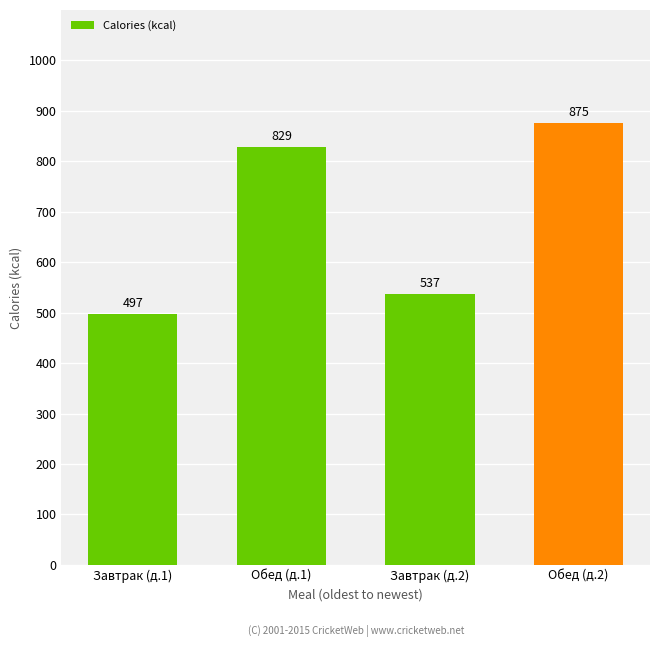

Is it true that the value at Завтрак (д.2) is 260?

False